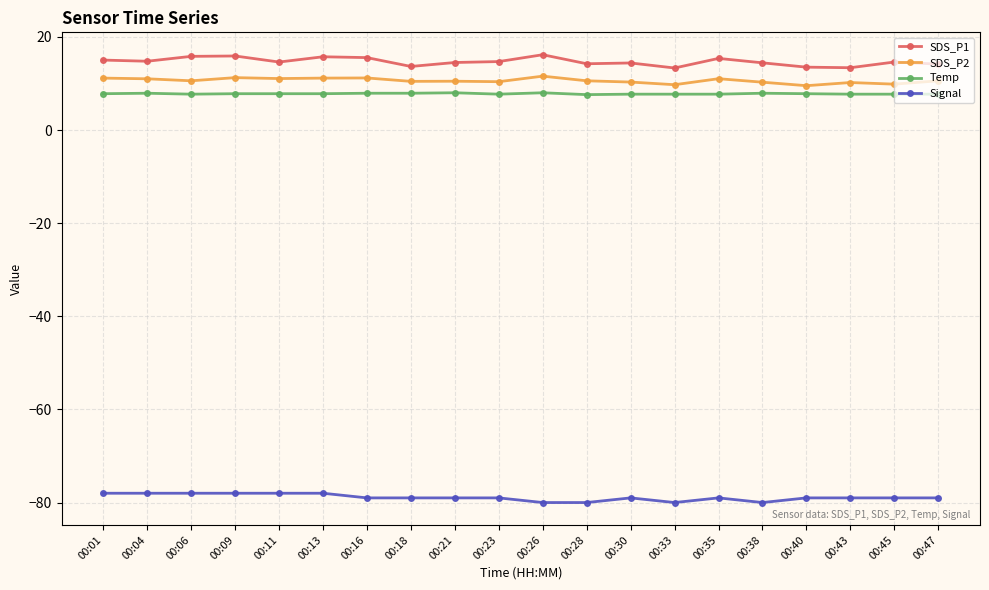

Is the value of SDS_P1 at 00:13 greater than the value of Temp at 00:16?

Yes